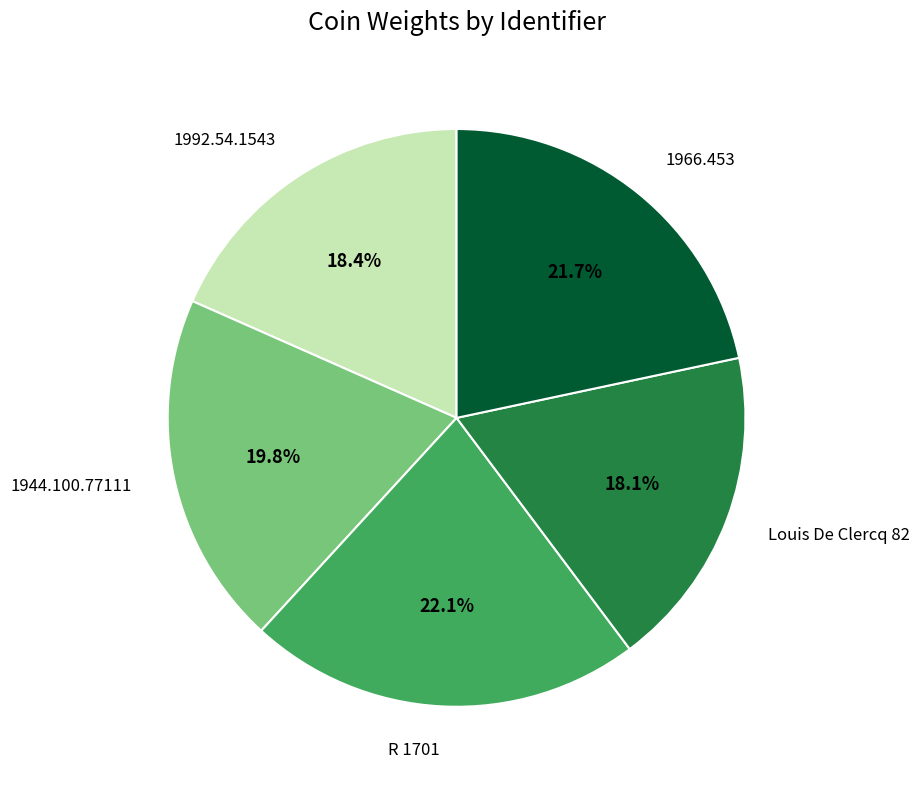

Is 1966.453 the majority of the pie?

No